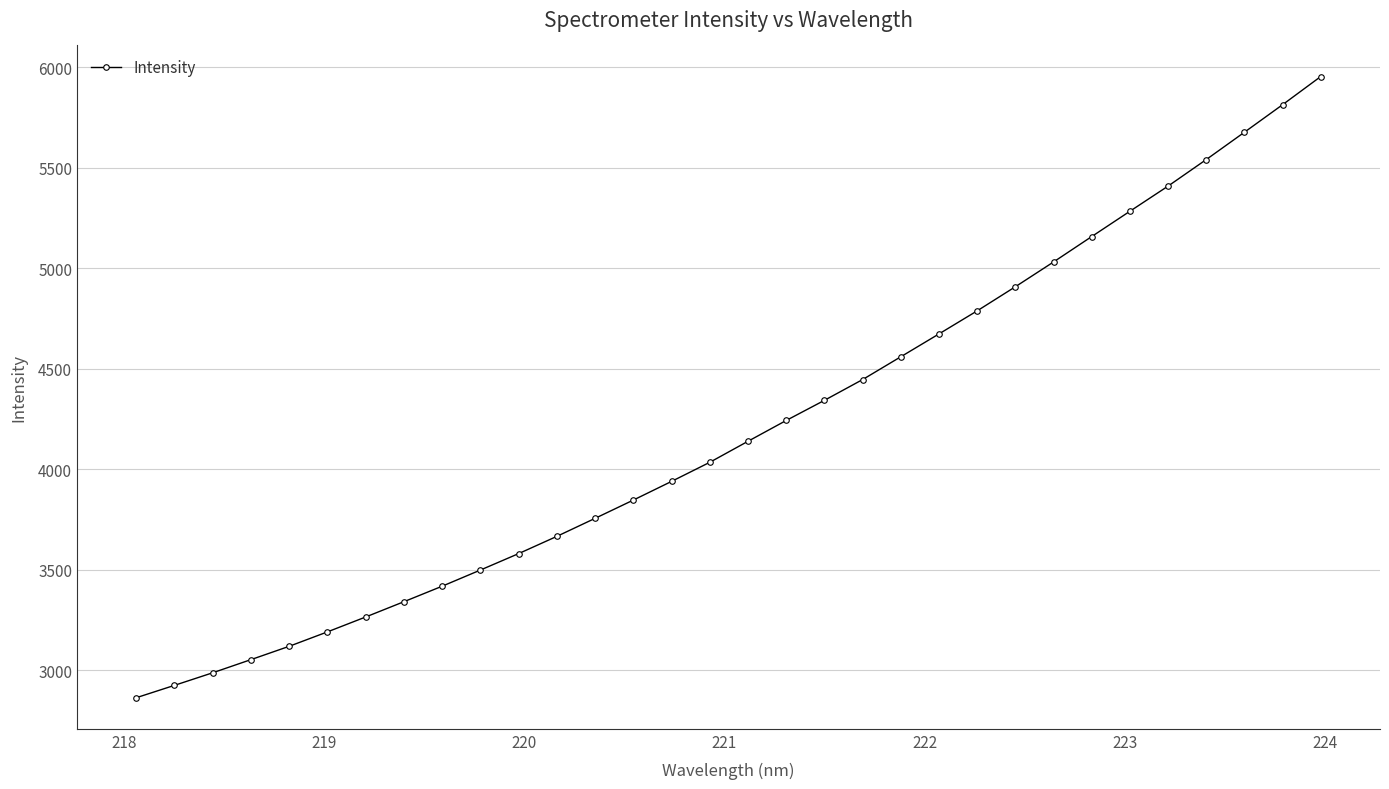

What is the difference between the second highest and minimum values?

2949.2